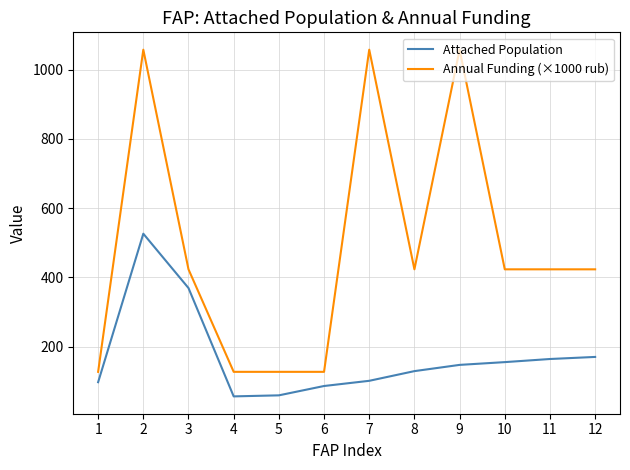

What is the total value across all series at 5?

185.9